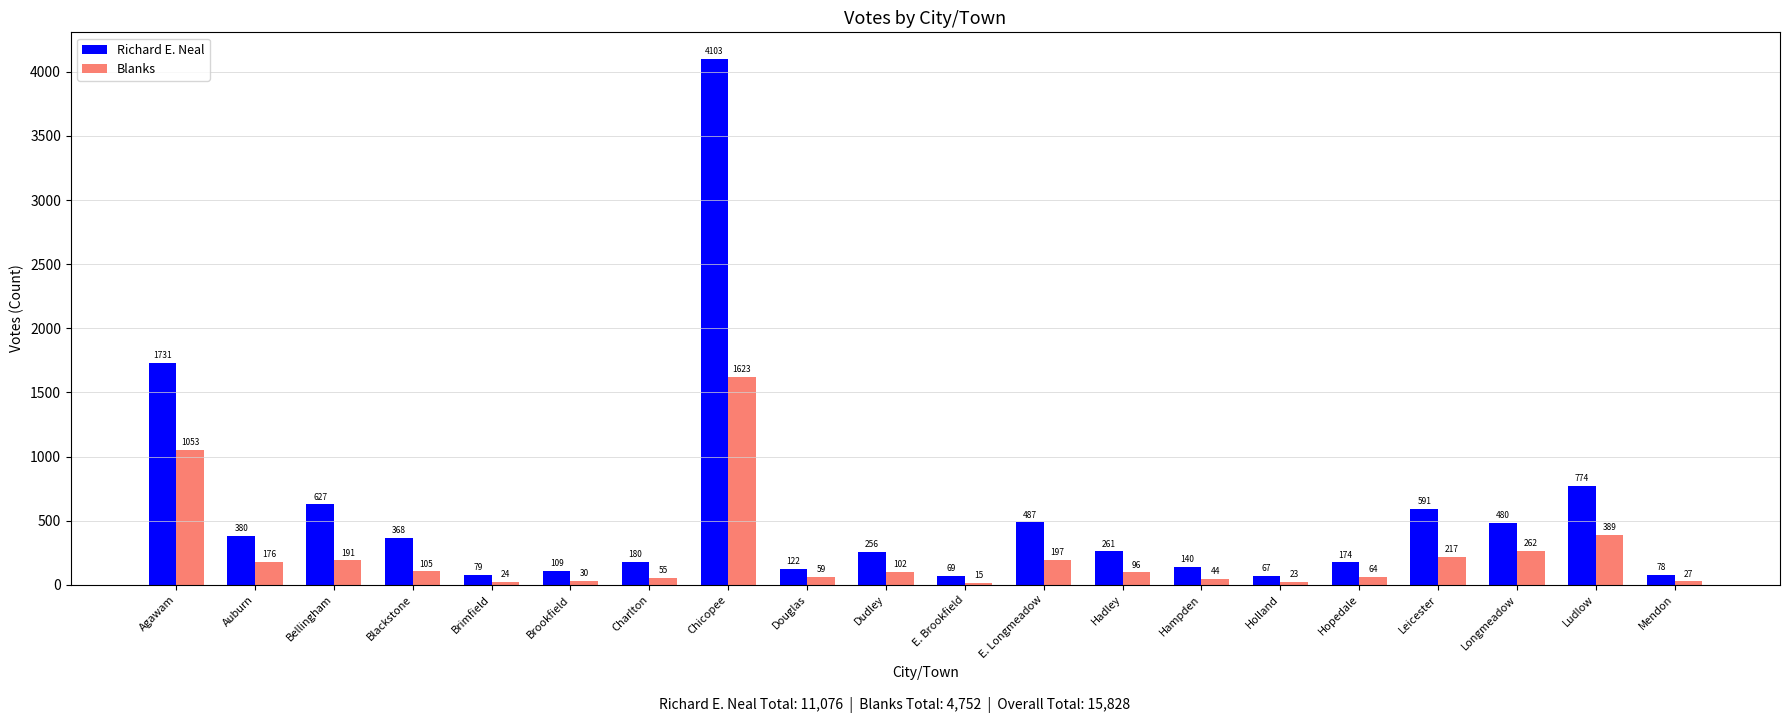

What value does the Richard E. Neal series have at Leicester, to the nearest 100?

600